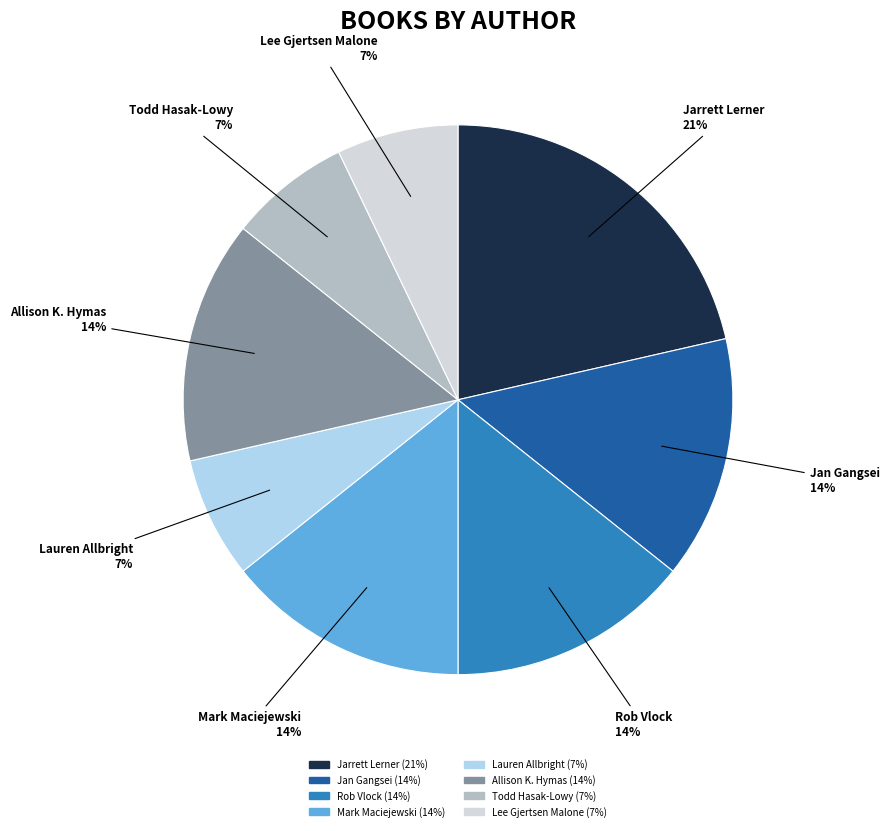

How many segments does this pie chart have?

8